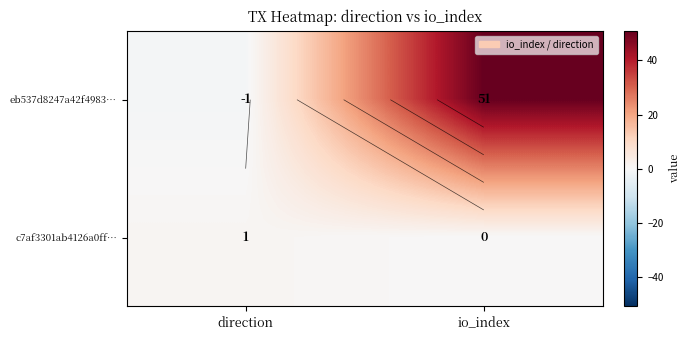

Is it true that eb537d8247a42f4983… equals 31 at io_index?

False